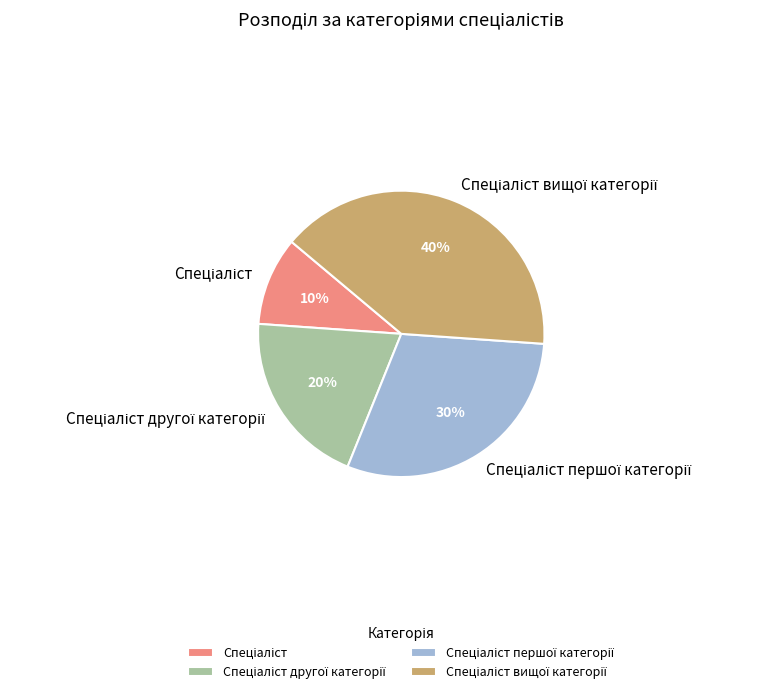

Does any single category account for the majority?

No